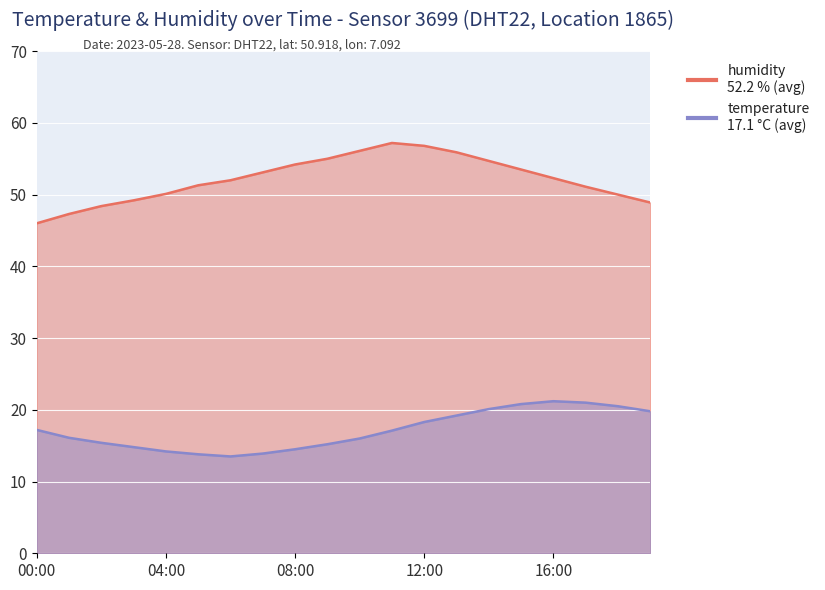

What are all the series names shown in the legend?

humidity, temperature